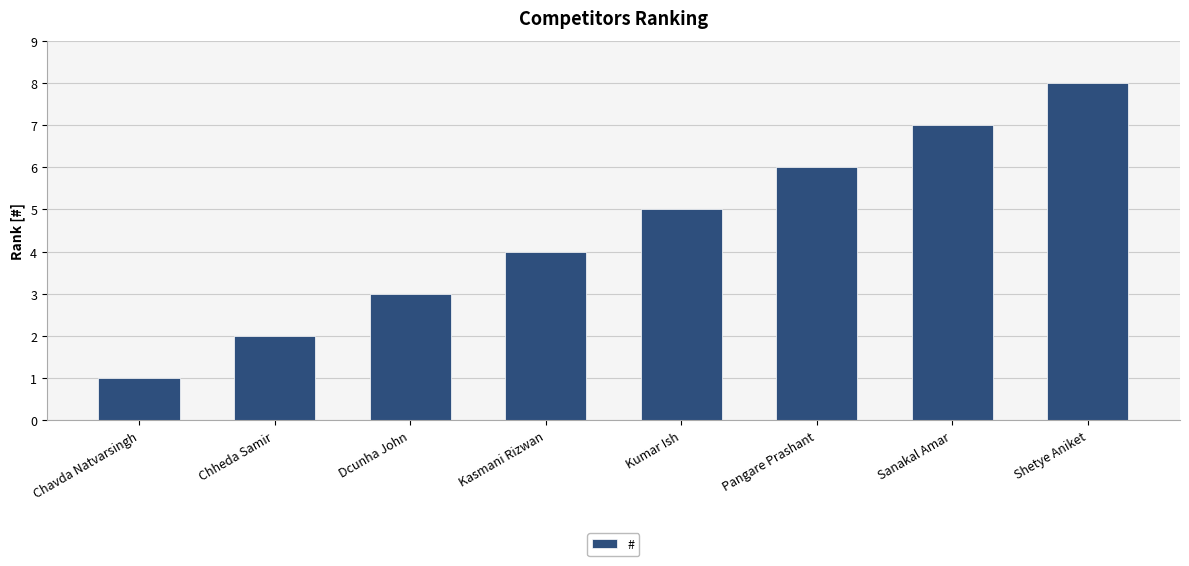

Is it true that the value at Kasmani Rizwan is 2?

False